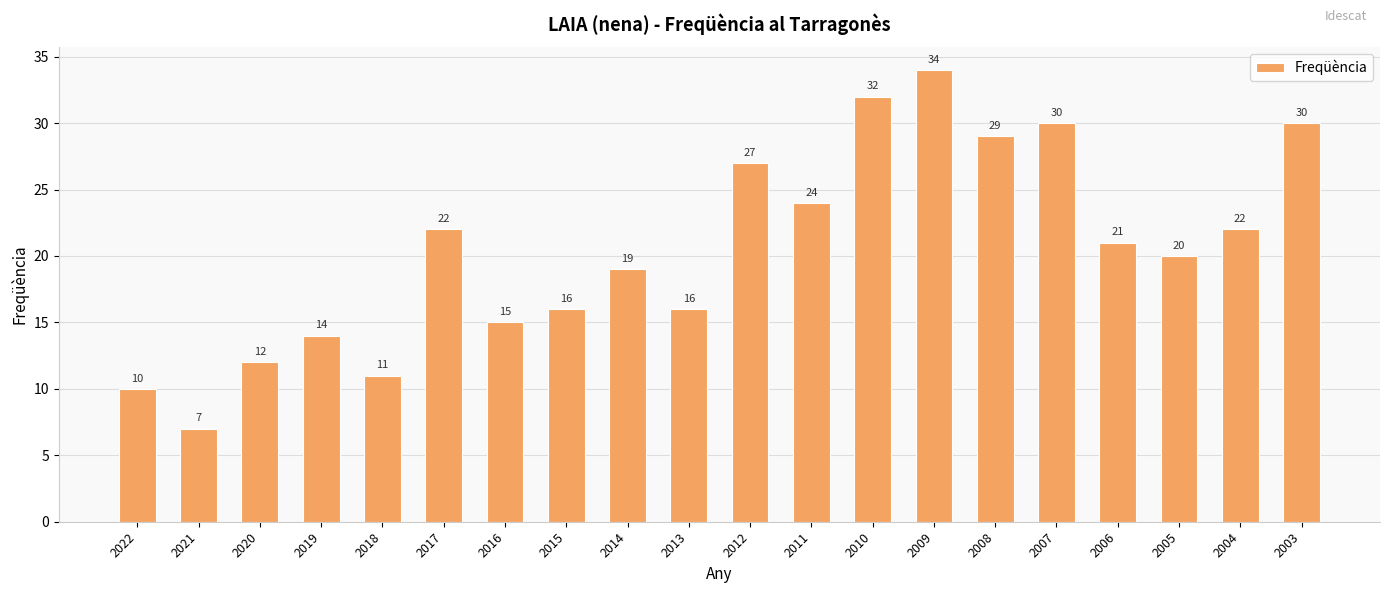

What is the average value?

21